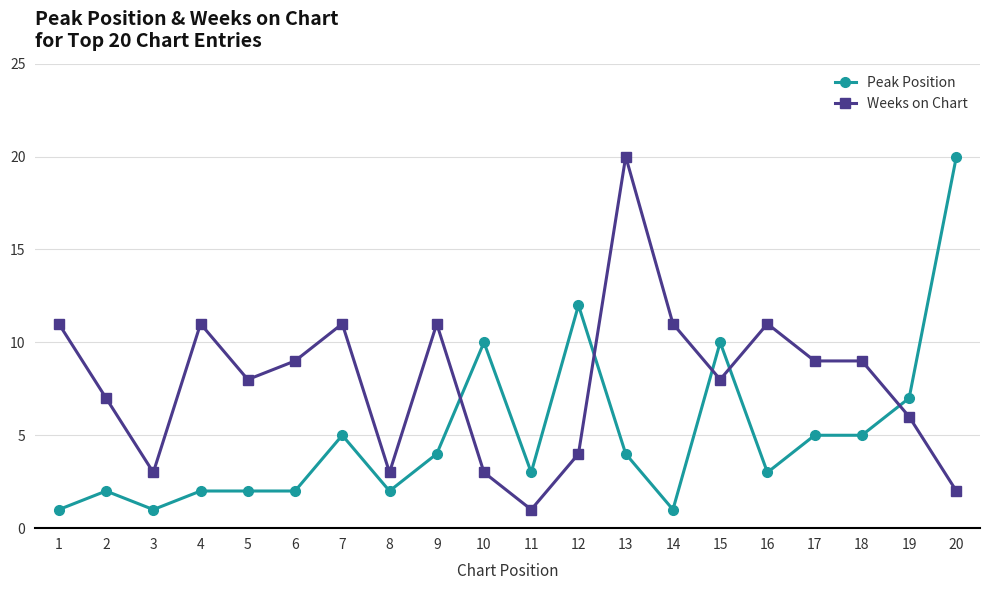

True or false: Weeks on Chart has more than 0 points higher than both neighbors.

True